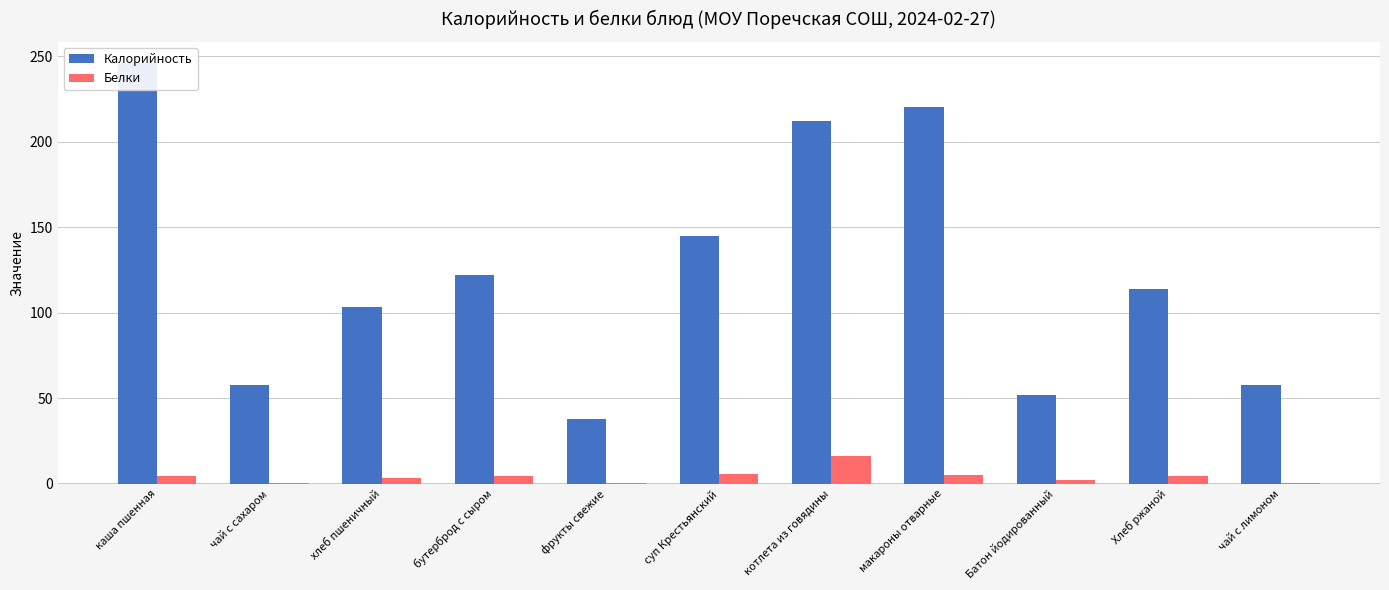

Reading right to left, what are all the values shown in this chart?

Калорийность: 58.0	114.0	52.0	220.0	212.0	145.0	38.0	122.0	103.6	58.0	246.0
Белки: 0.2	4.3	2.0	5.3	16.2	5.6	0.3	4.7	3.1	0.2	4.6